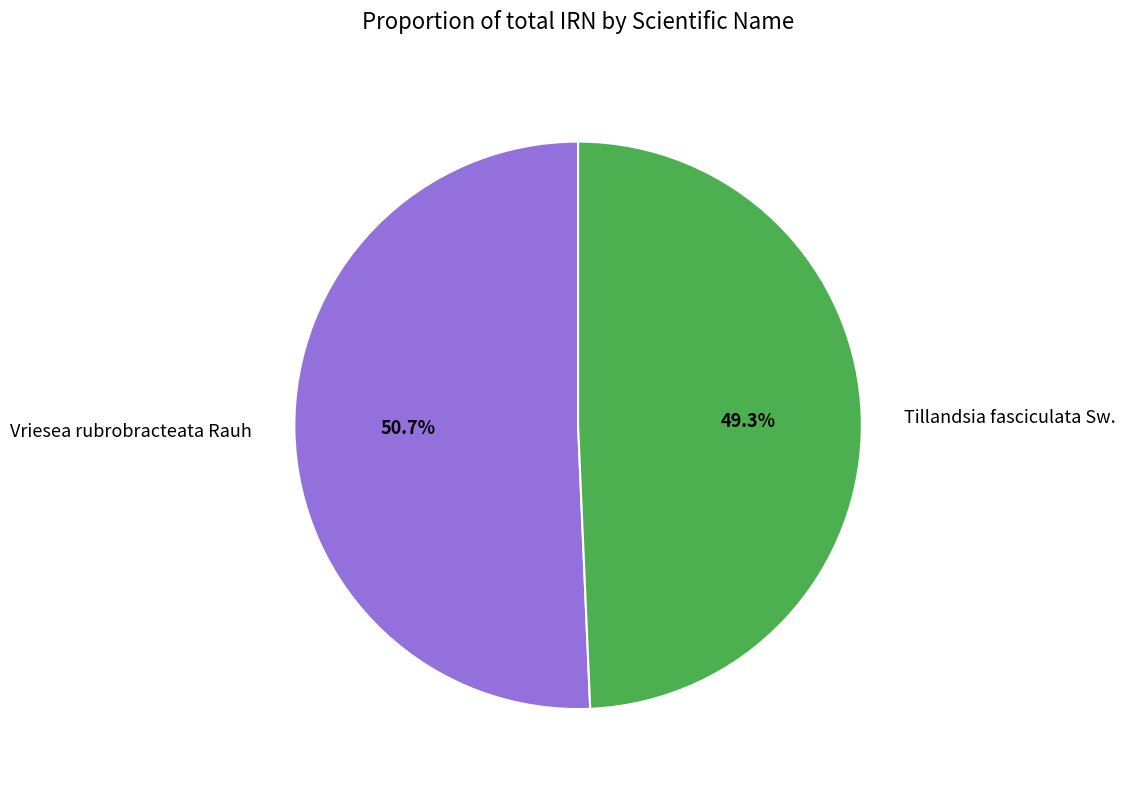

Is it true that Tillandsia fasciculata Sw. is 49% of the pie?

True